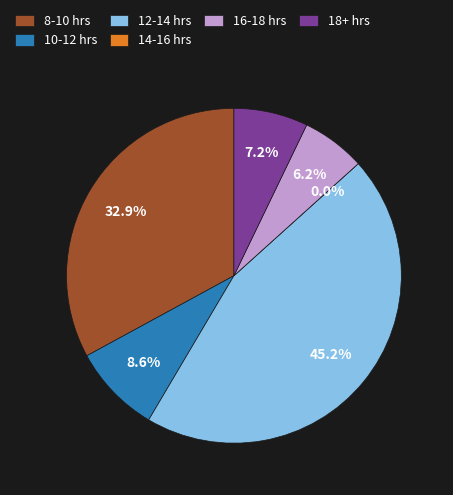

Is 10 the majority of the pie?

No